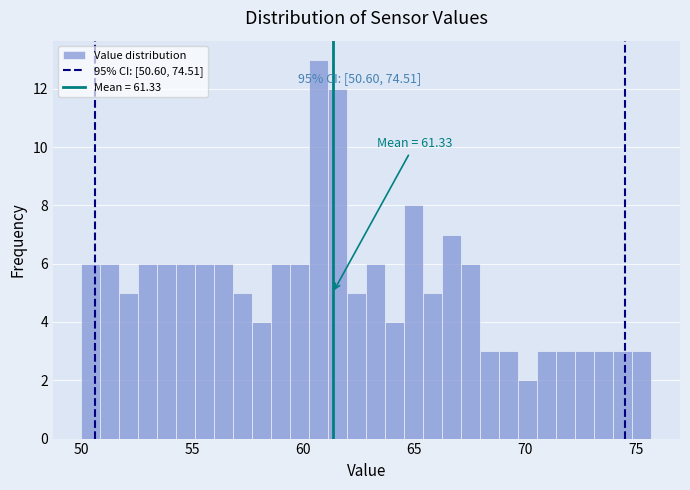

Around what value on the x-axis is the tallest bar? Give the approximate position of its centre, as read against the axis.

60.5